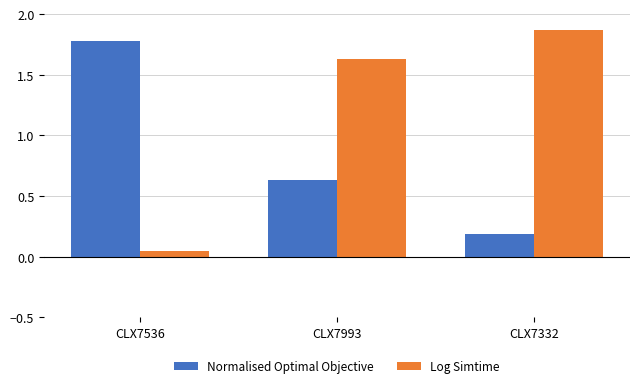

List the series in order of their overall mean, lowest first.

Normalised Optimal Objective, Log Simtime